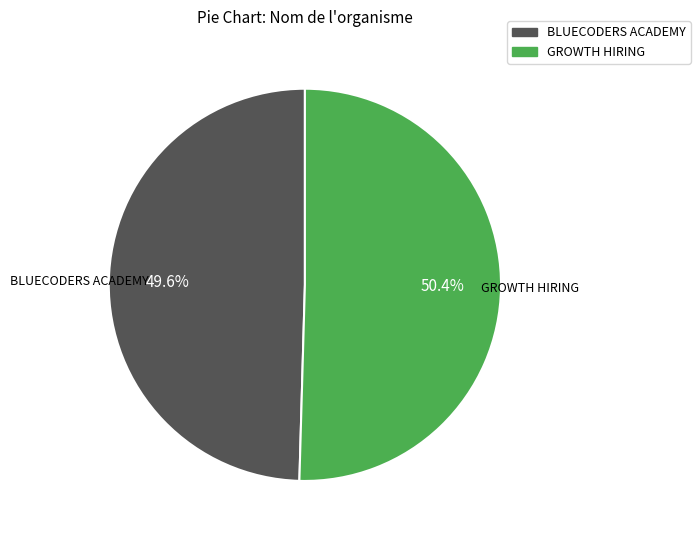

Count the number of slices in the pie.

2